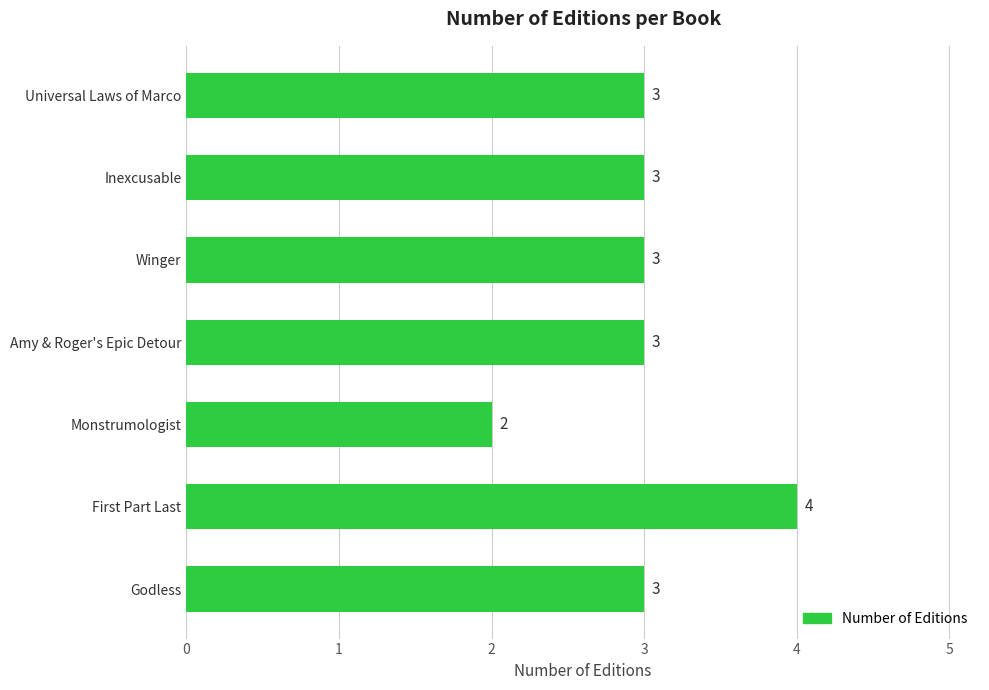

What value does the data have at Universal Laws of Marco?

3